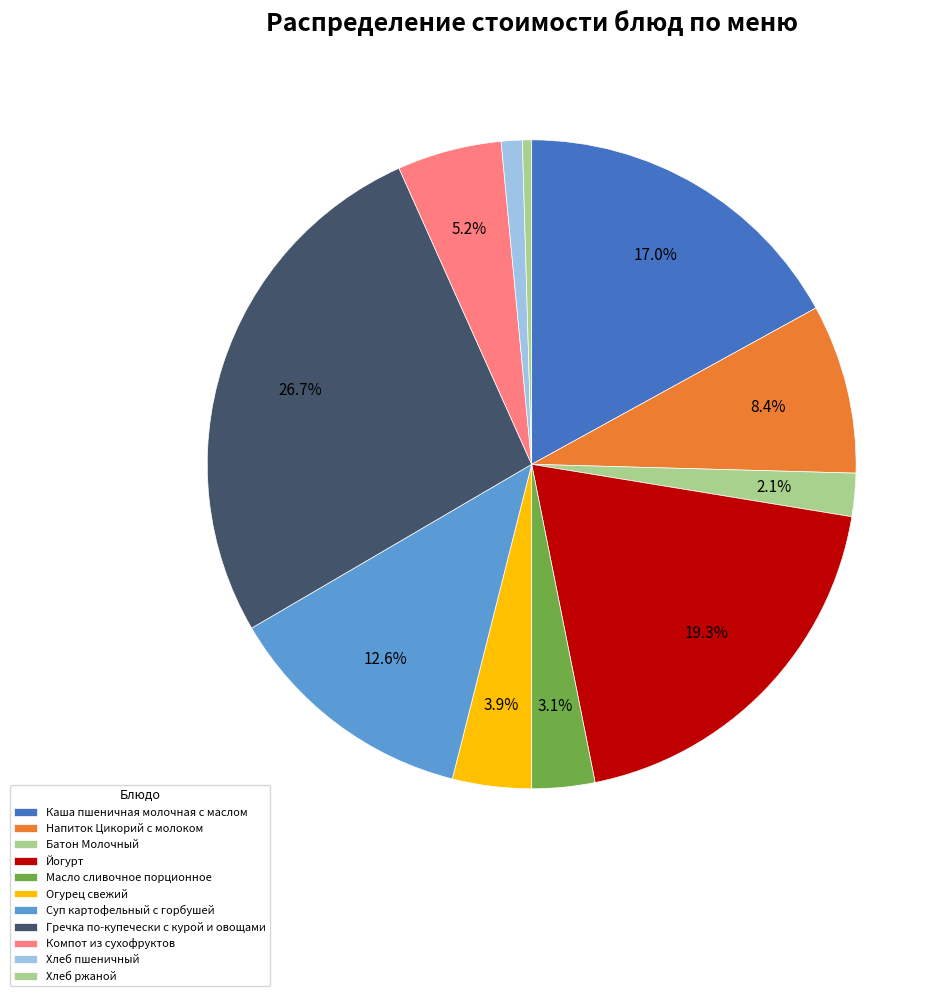

Combined, do Каша пшеничная молочная с маслом and Напиток Цикорий с молоком account for over 50%?

No